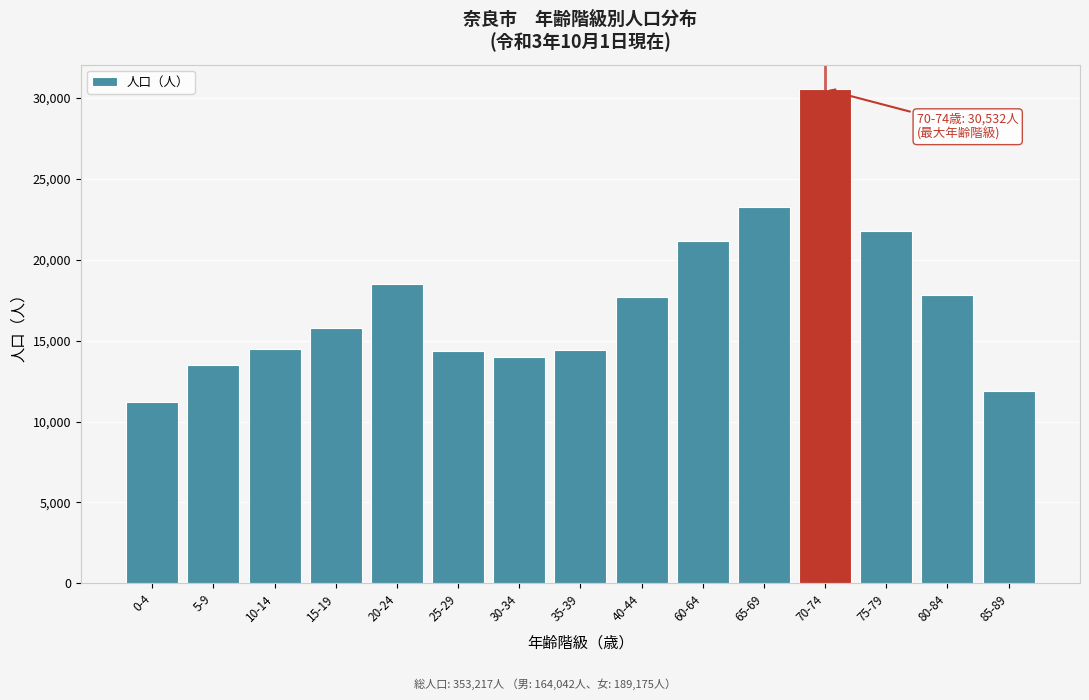

What is the change in value from 30-34 to 80-84?

+3841